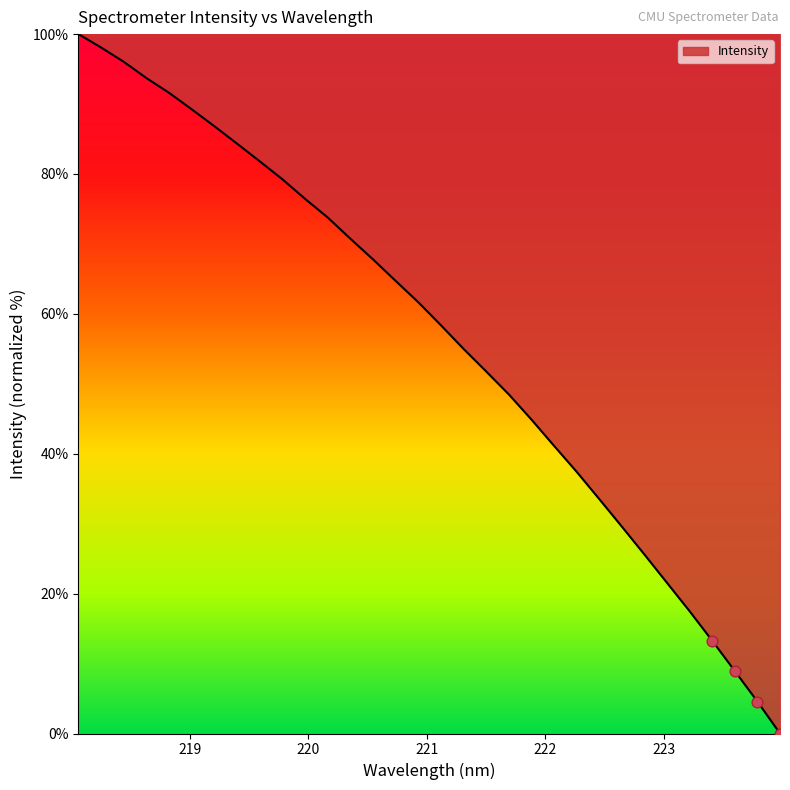

What is the difference between the maximum and minimum values?

100.0